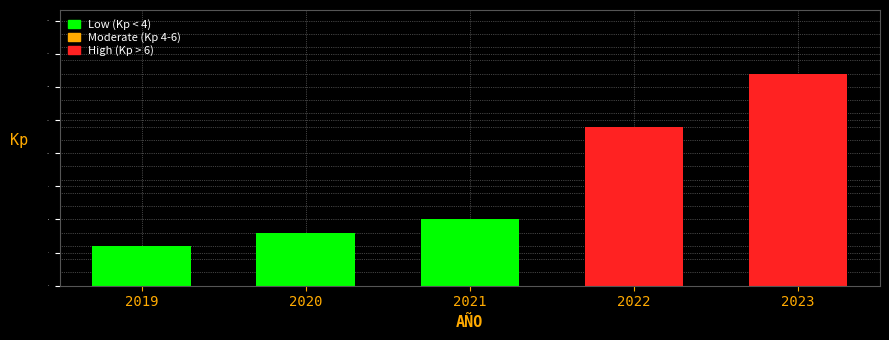

Reading right to left, extract all data points from this chart.

2023=16	2022=12	2021=5	2020=4	2019=3